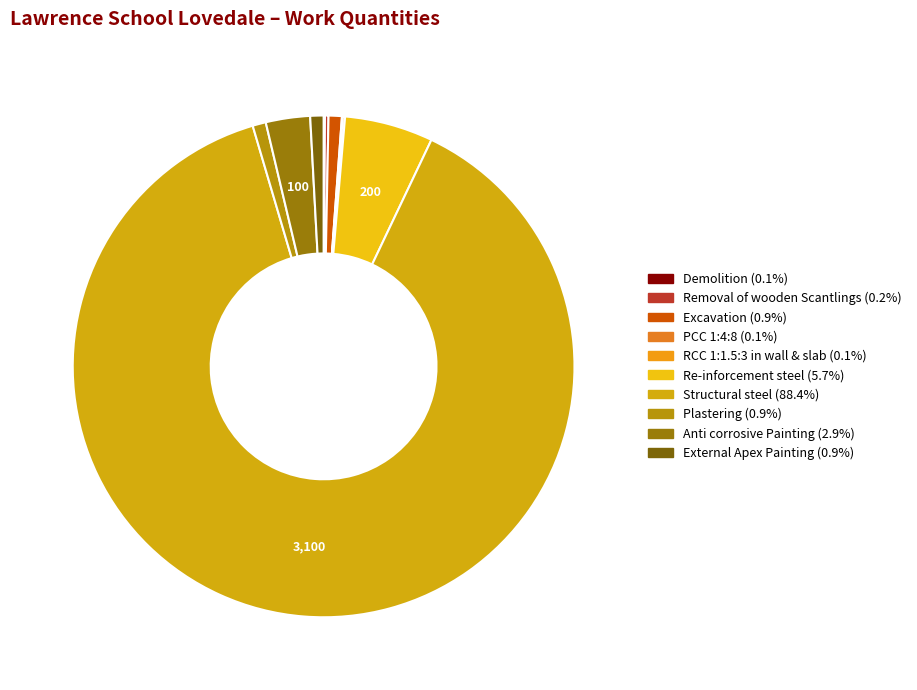

True or false: Plastering accounts for 1% of the total.

True